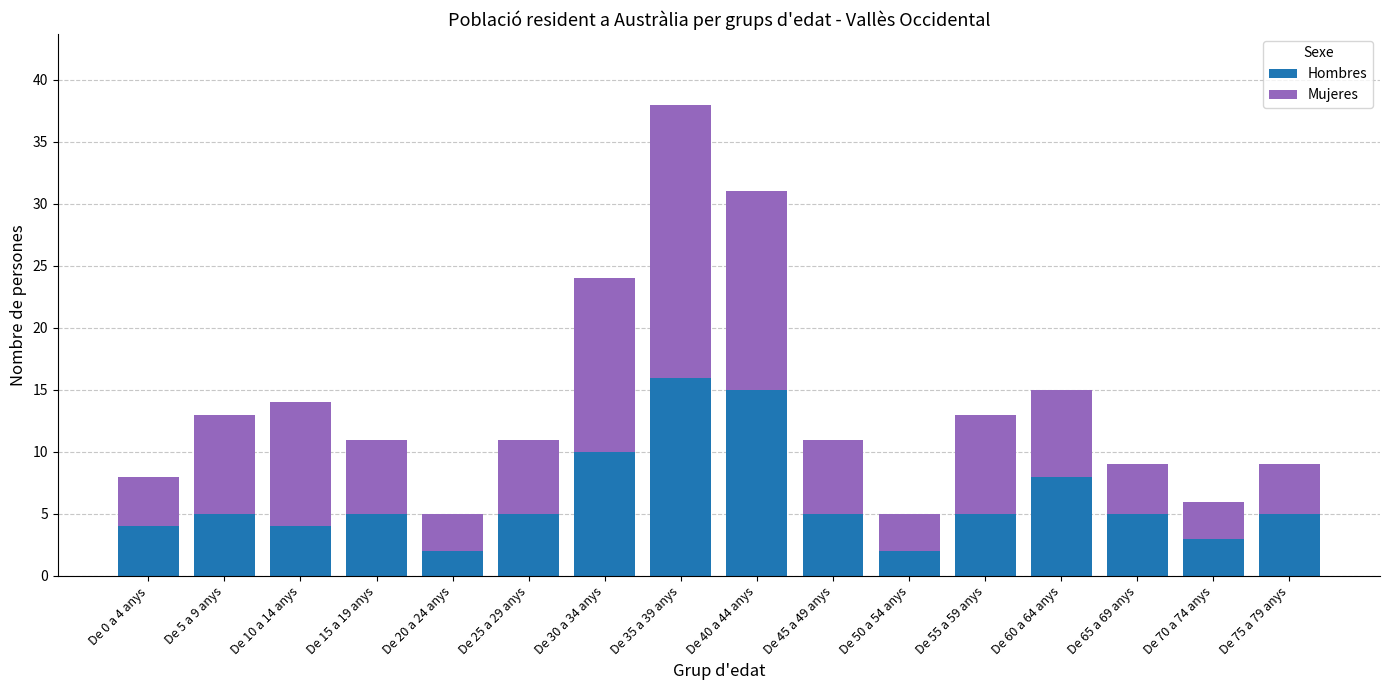

What is the sum of all Hombres values?

99